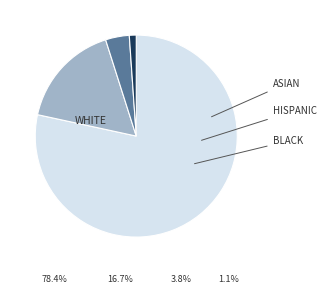

Is there a majority slice in this chart?

Yes